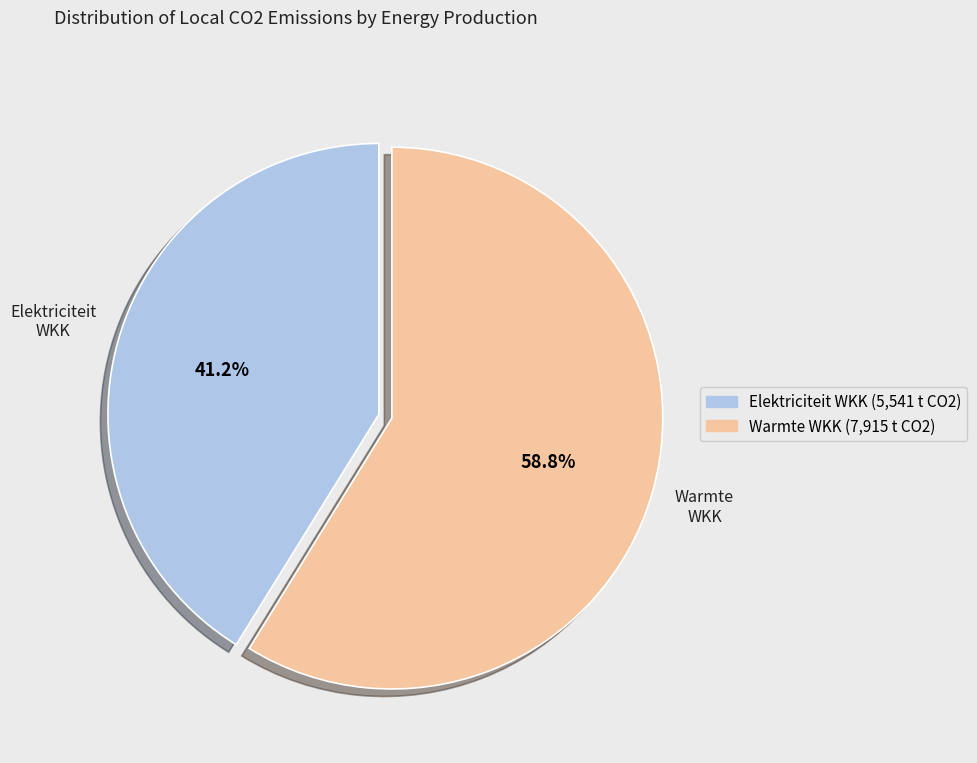

Is there any slice that represents more than half of the pie?

Yes